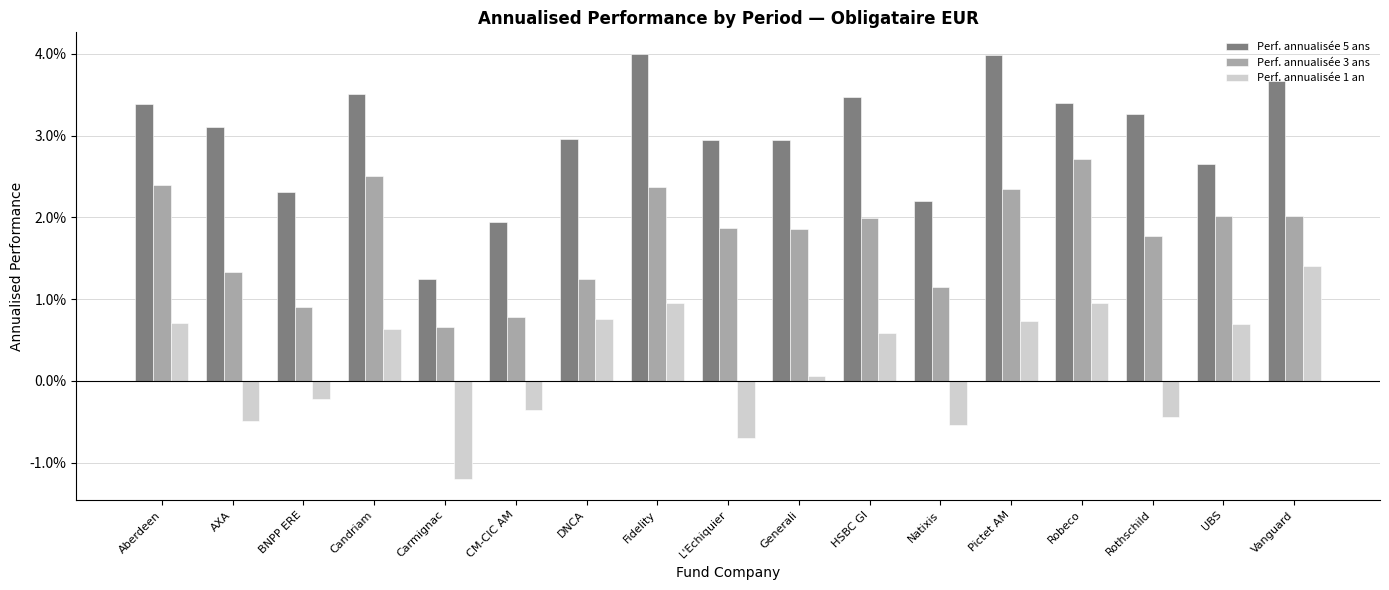

What position from the left is Rothschild?

15